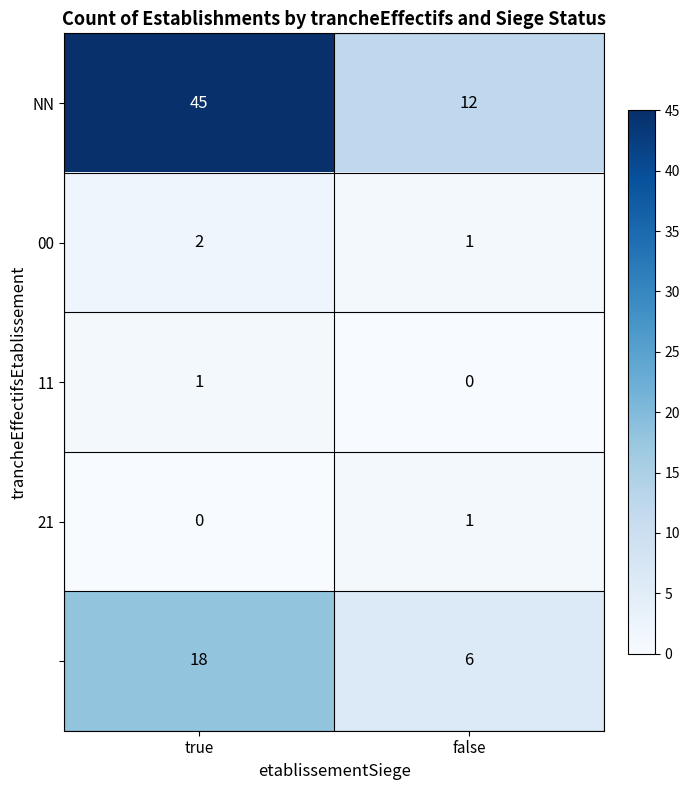

What is the maximum value shown in the chart?

45